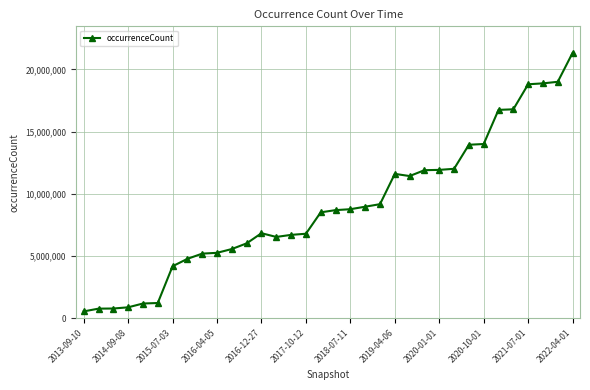

What is the value of the 27th point from the left?

13941407